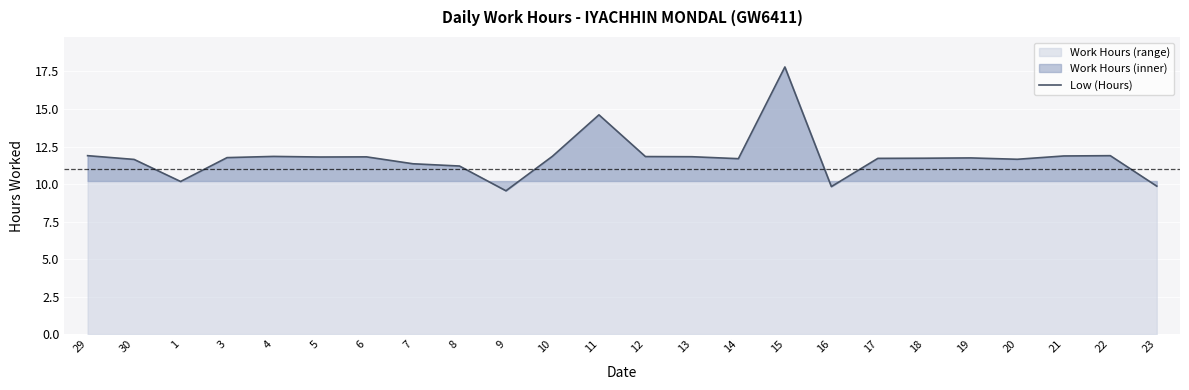

Reading left to right, extract all data points from this chart.

11.9	11.6	10.2	11.8	11.8	11.8	11.8	11.3	11.2	9.6	11.8	14.6	11.8	11.8	11.7	17.8	9.8	11.7	11.7	11.7	11.7	11.9	11.9	9.9